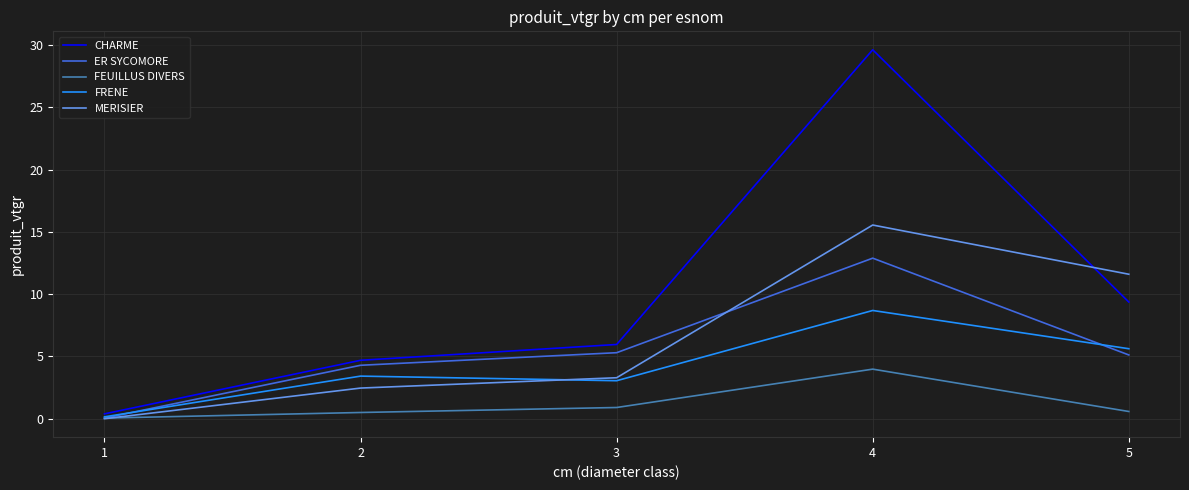

The MERISIER series shows 2.5 at 2. True or false?

True